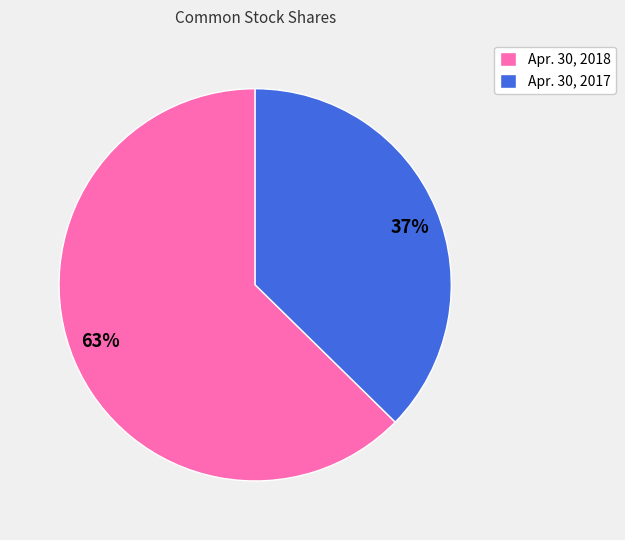

Between Apr. 30, 2017 and Apr. 30, 2018, which is larger?

Apr. 30, 2018